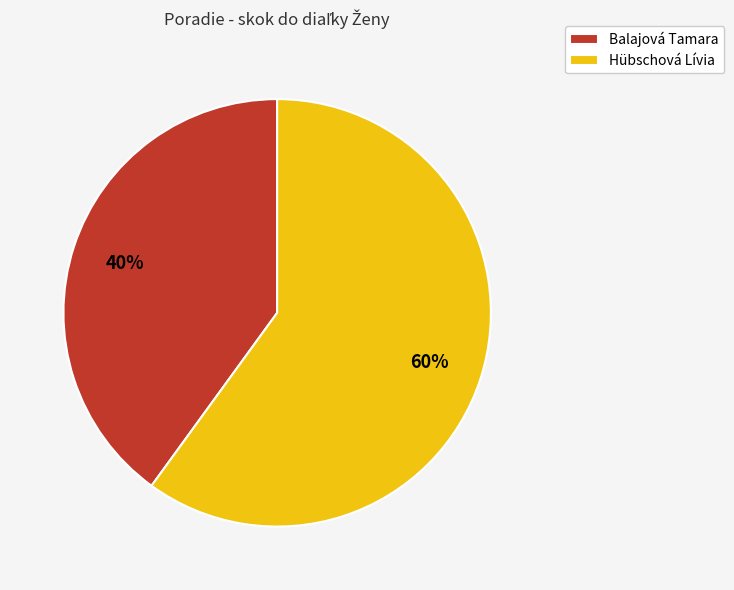

Is it true that Balajová Tamara is 33% of the pie?

False